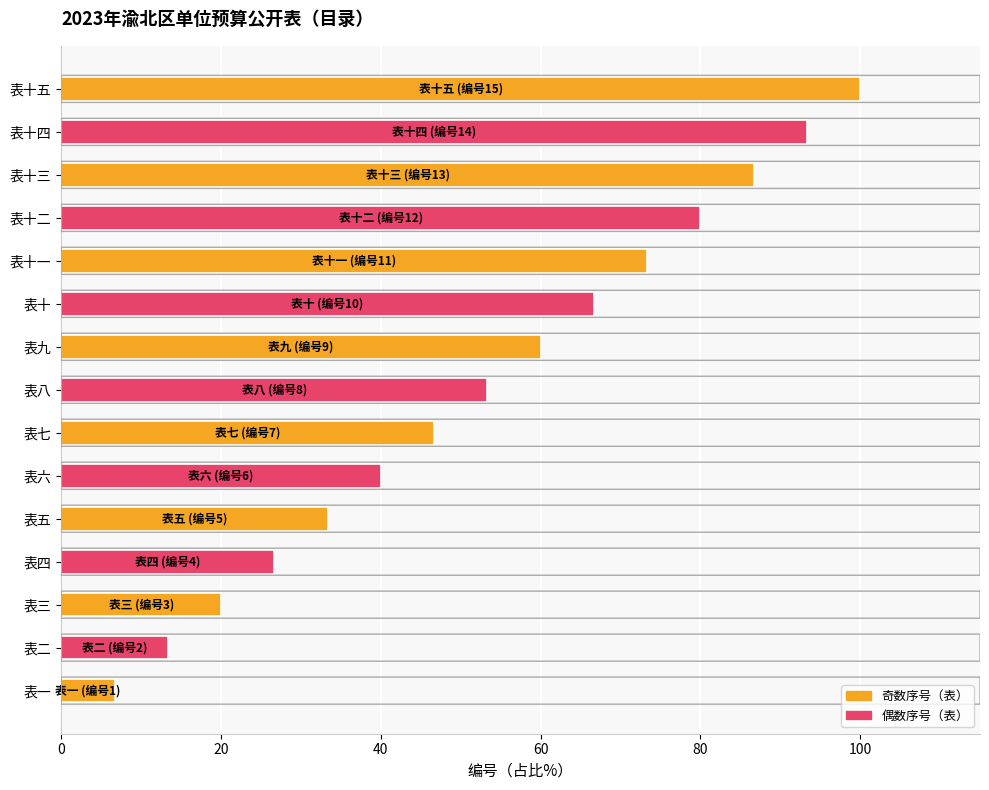

The chart shows a value of 126.7 at 表十二. True or false?

False